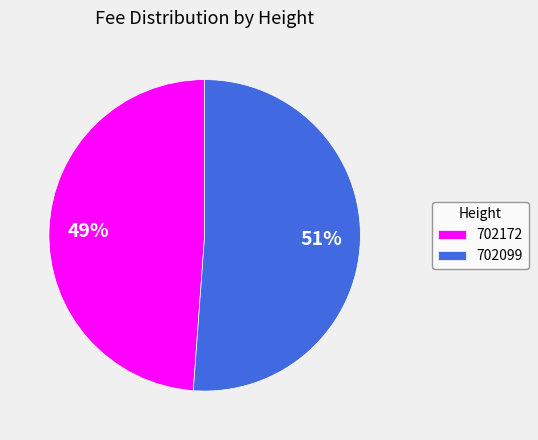

True or false: 702099 accounts for 51% of the total.

True